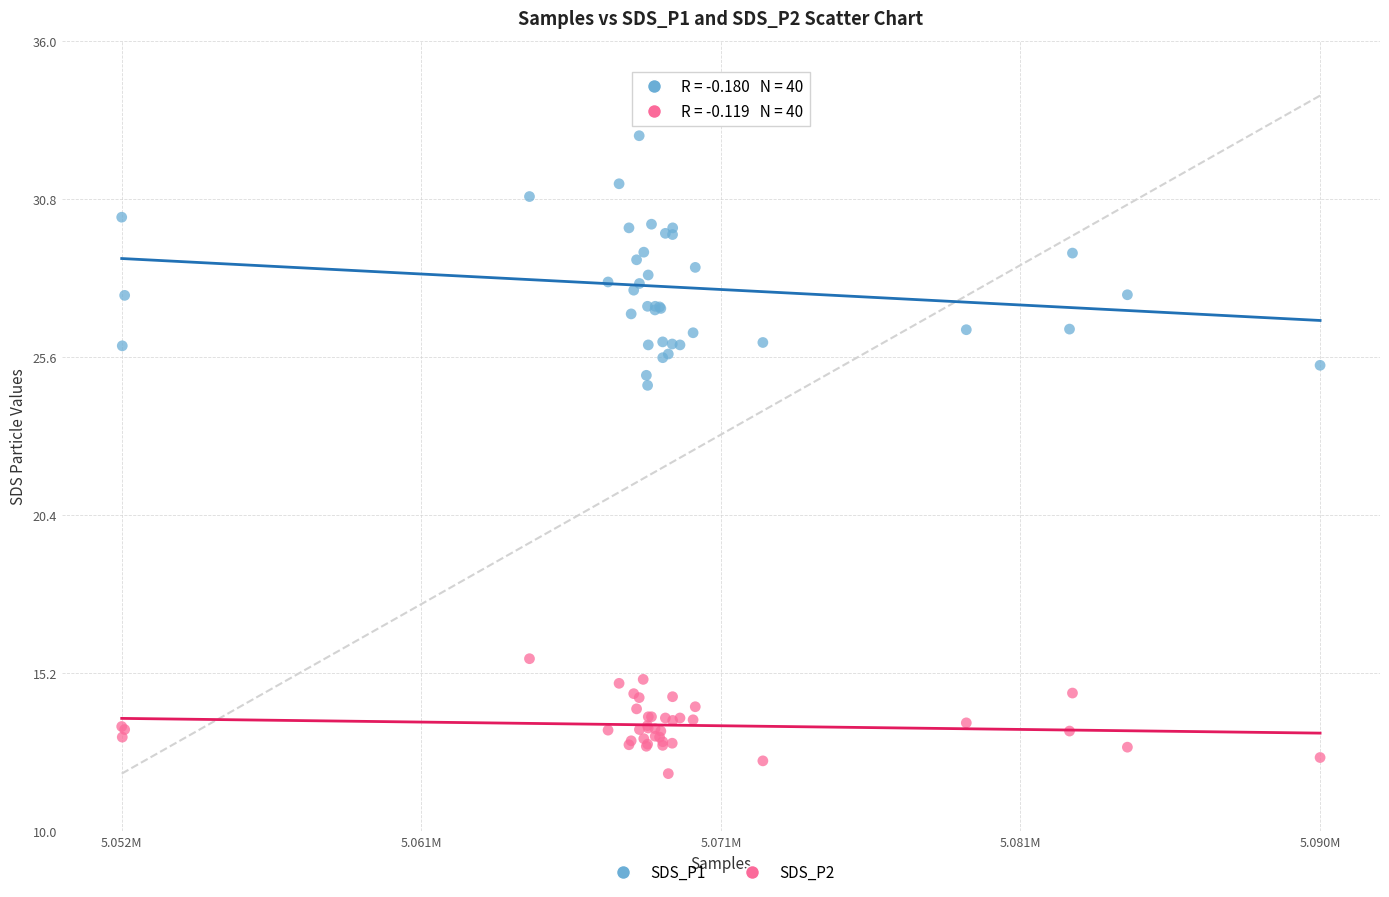

What are all the series names shown in the legend?

SDS_P1, SDS_P2